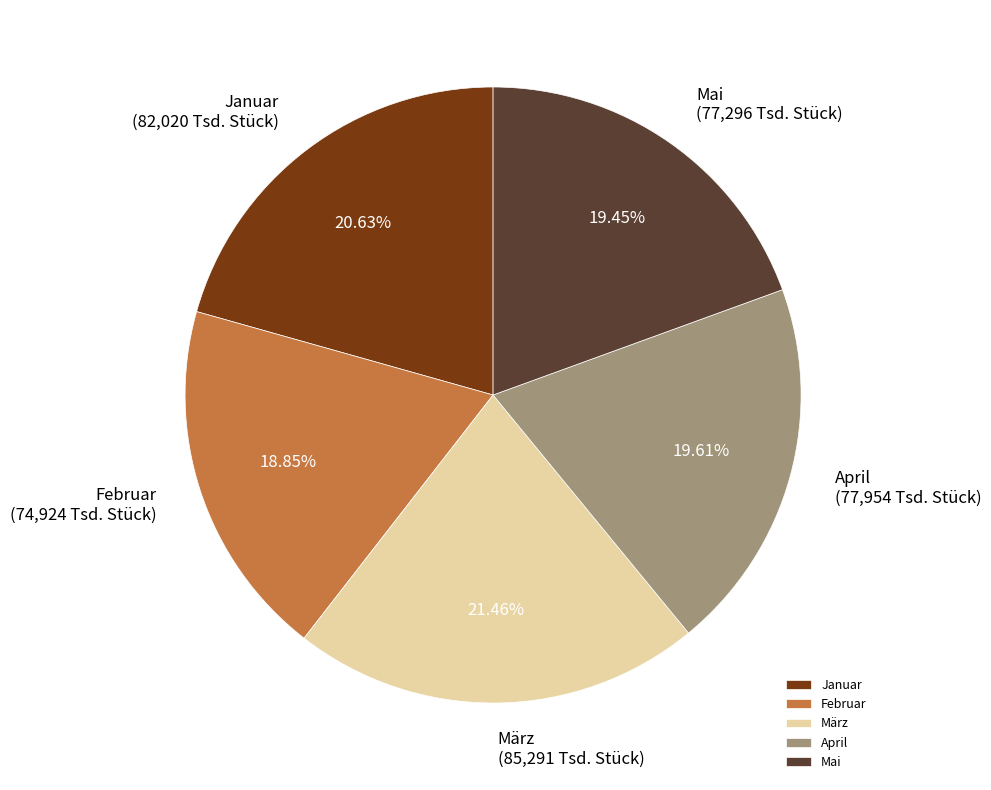

Which slice is the smallest?

Februar